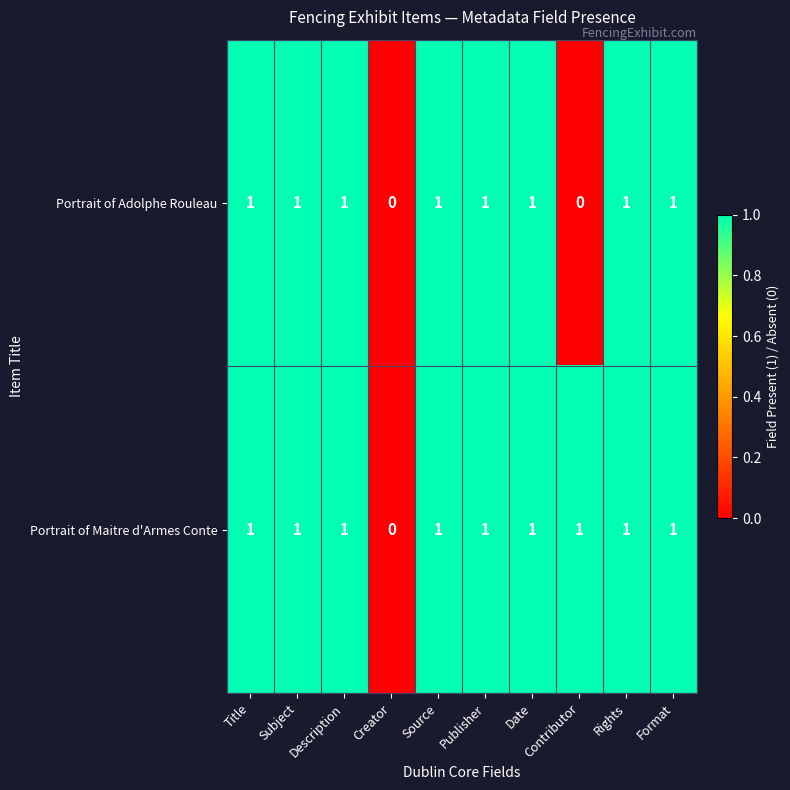

How many Portrait of Adolphe Rouleau values are between 1 and 2?

8